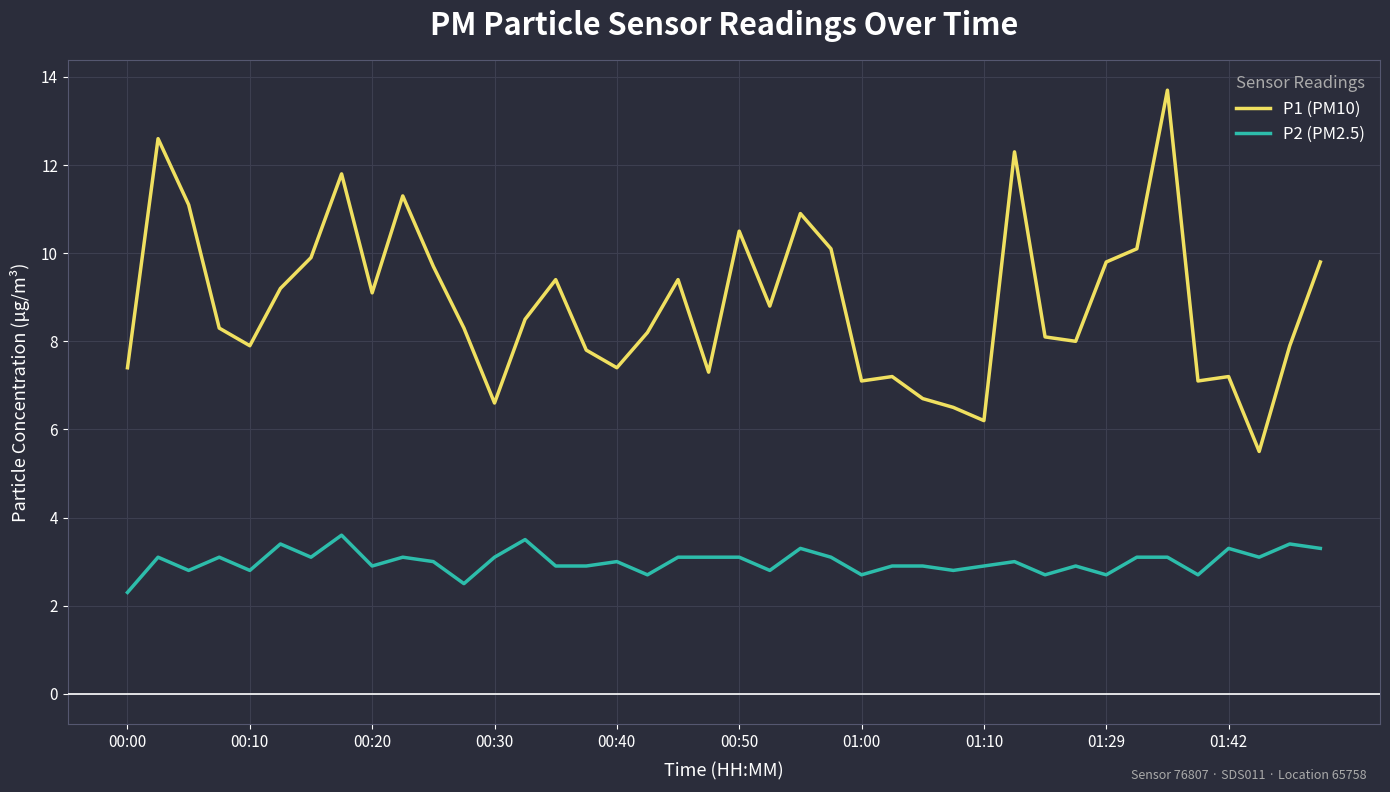

True or false: P2 (PM2.5) and P1 (PM10) cross at least once.

False